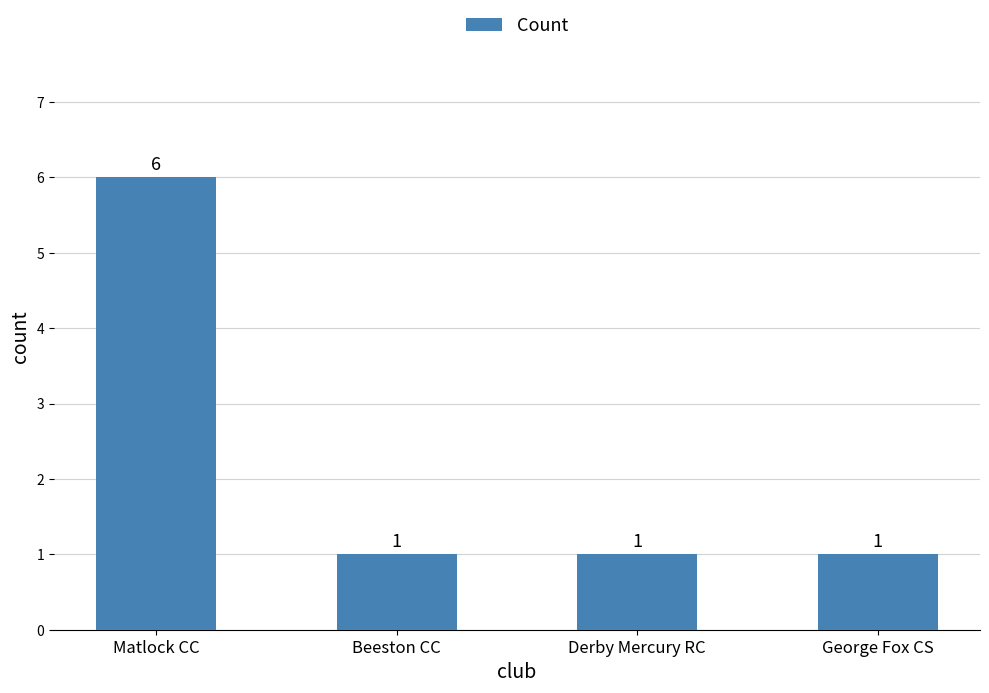

Count the values in the range 1 to 6.

4